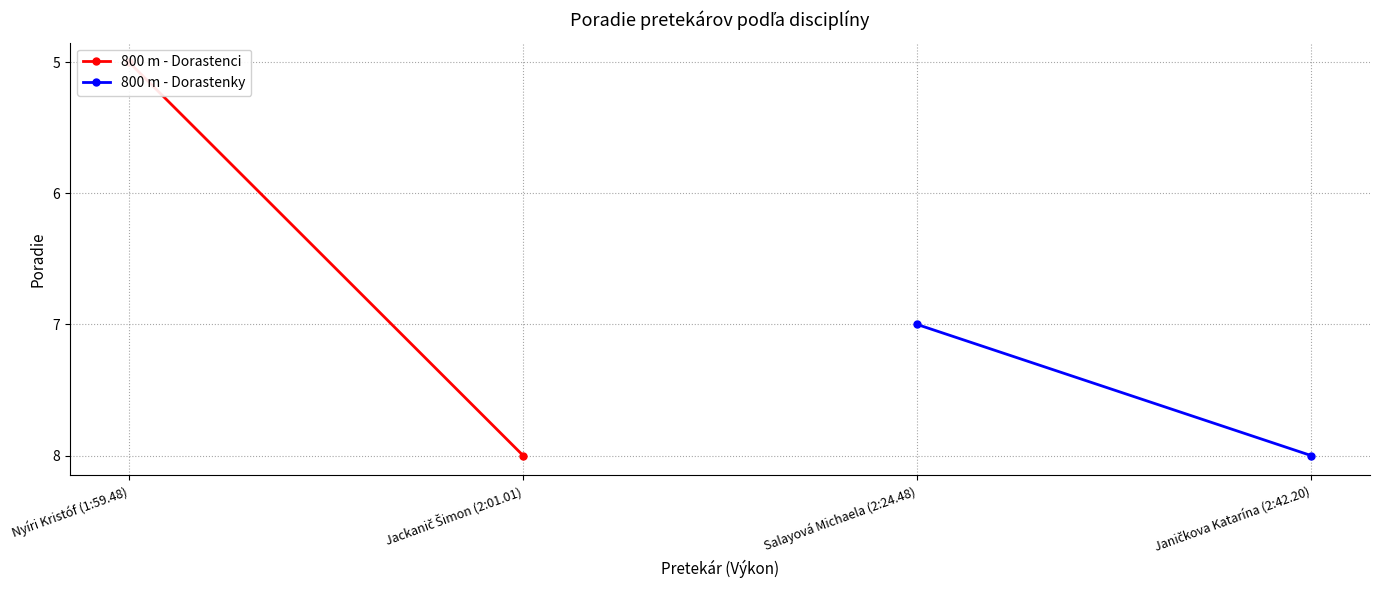

What is the difference between the 800 m - Dorastenci values at Nyíri Kristóf (1:59.48) and Jackanič Šimon (2:01.01)?

3